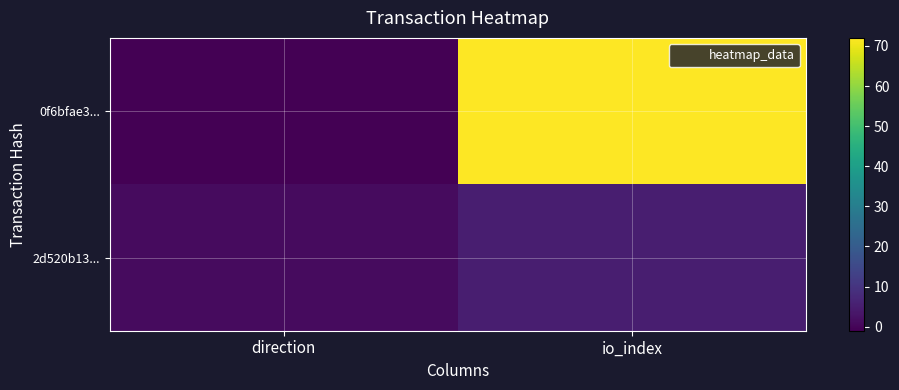

Between io_index and direction, which is larger?

io_index